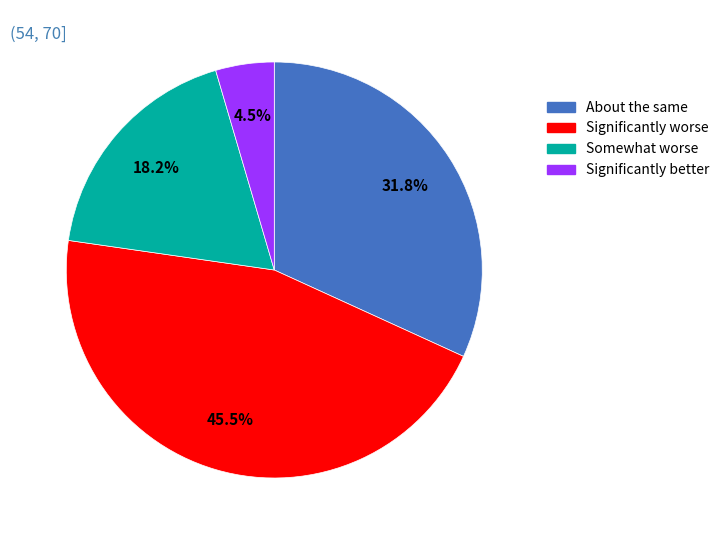

Does Significantly worse represent more than half of the total?

No